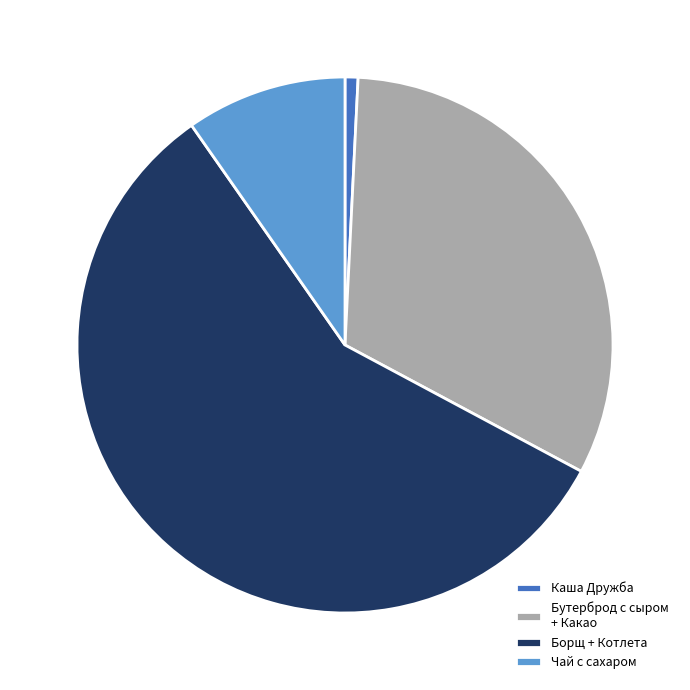

Count the number of slices in the pie.

4